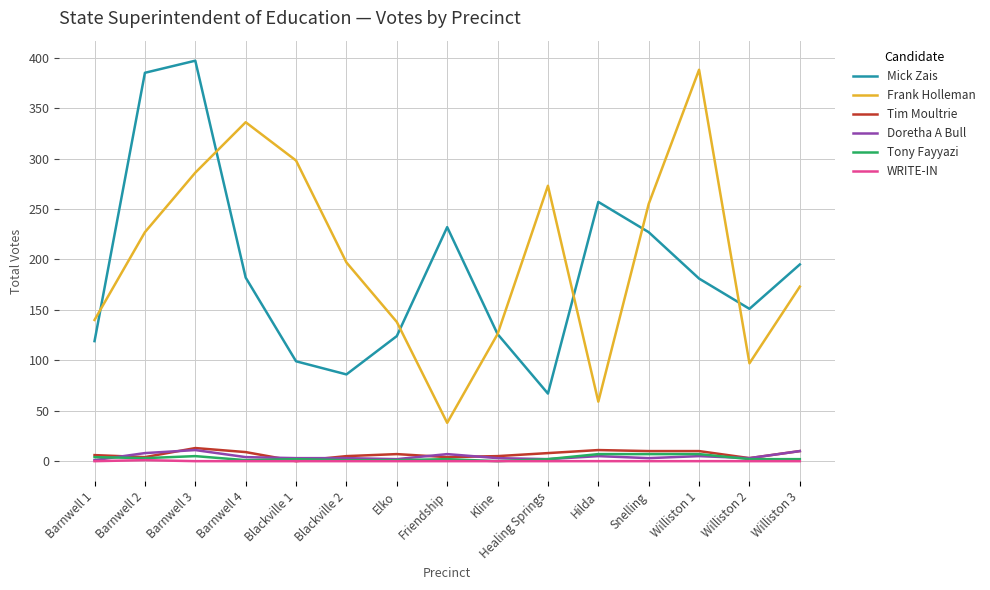

True or false: Frank Holleman has a value of 126 at Kline.

True